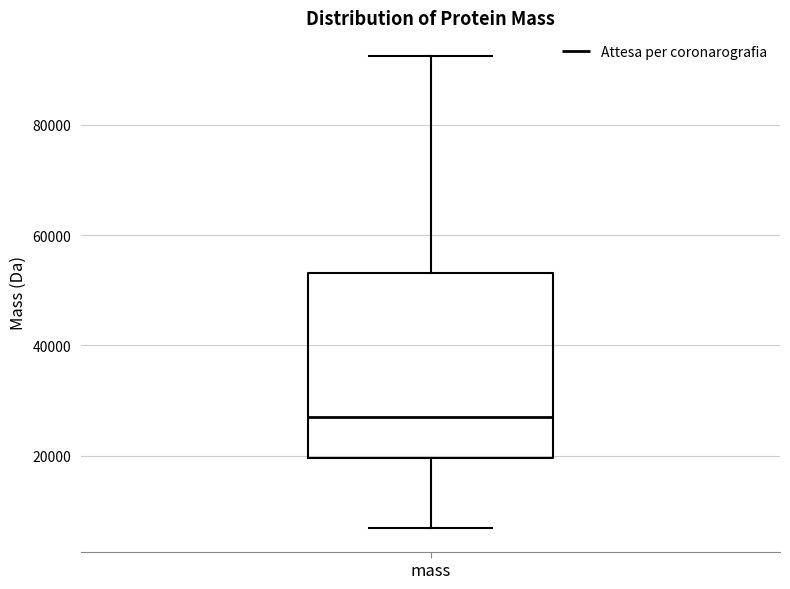

Transcribe this box plot: give where the median line is, the range the box spans, and where the two whiskers end, as read against the y-axis. The values are not printed on the chart, so give them approximately, as read against the axis.

median 28000, box 20000 to 54000, whiskers 6000 to 92000